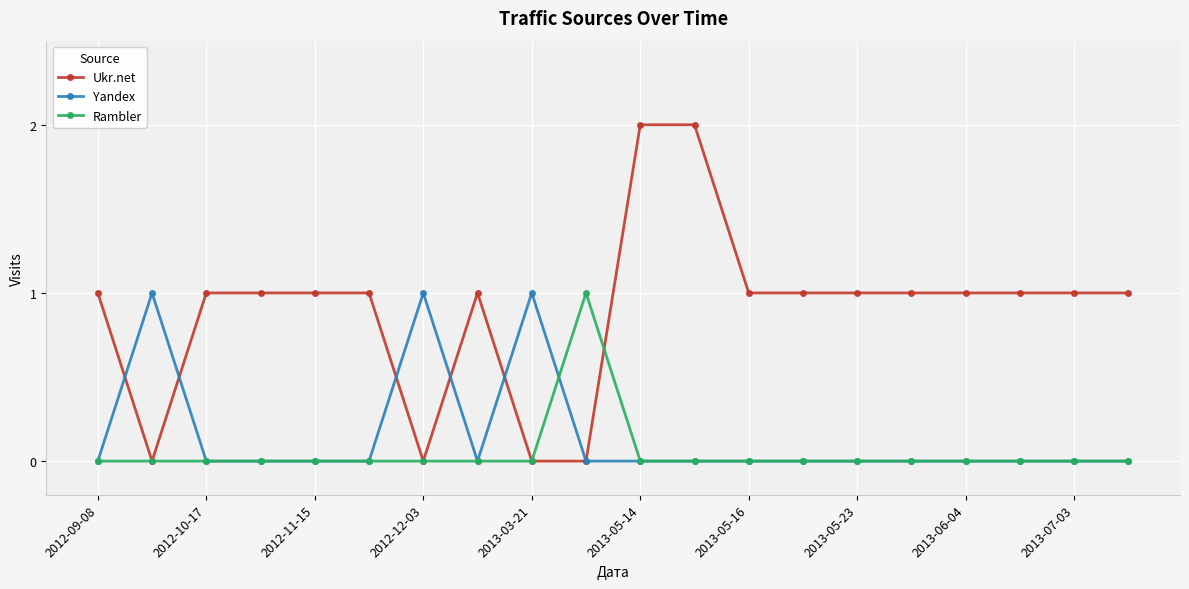

Which series has the largest total across all categories?

Ukr.net